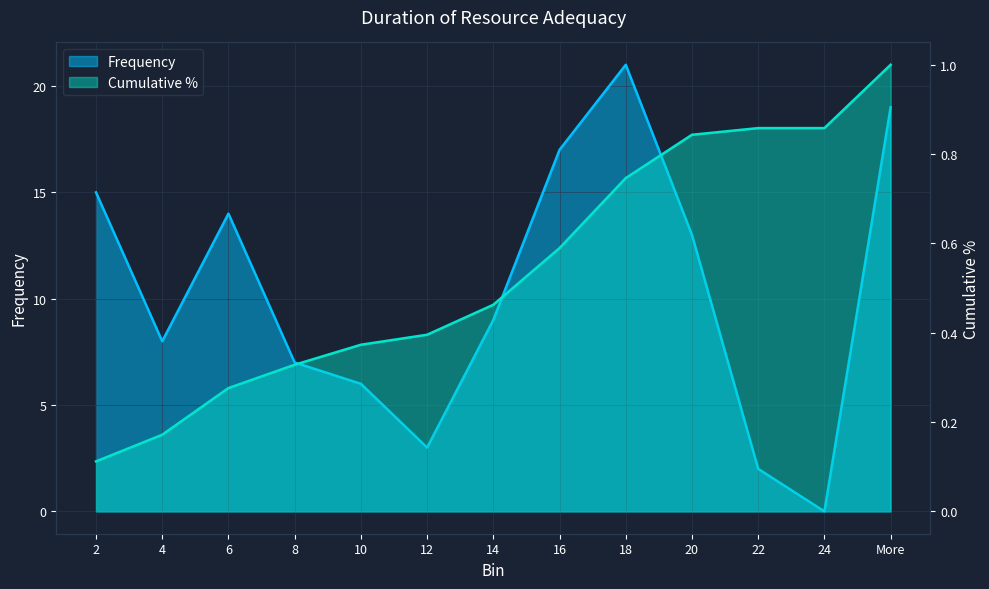

What position from the right is 2?

13